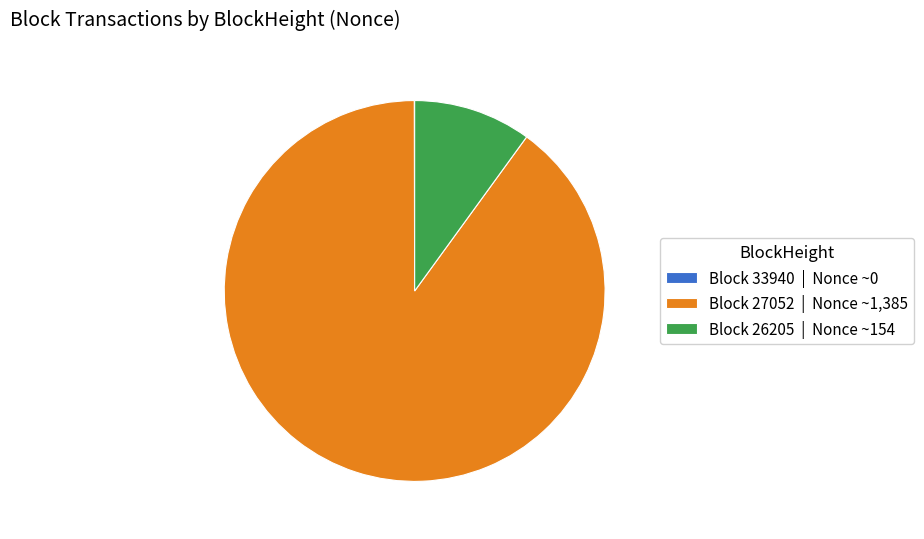

Is there any slice that represents more than half of the pie?

Yes